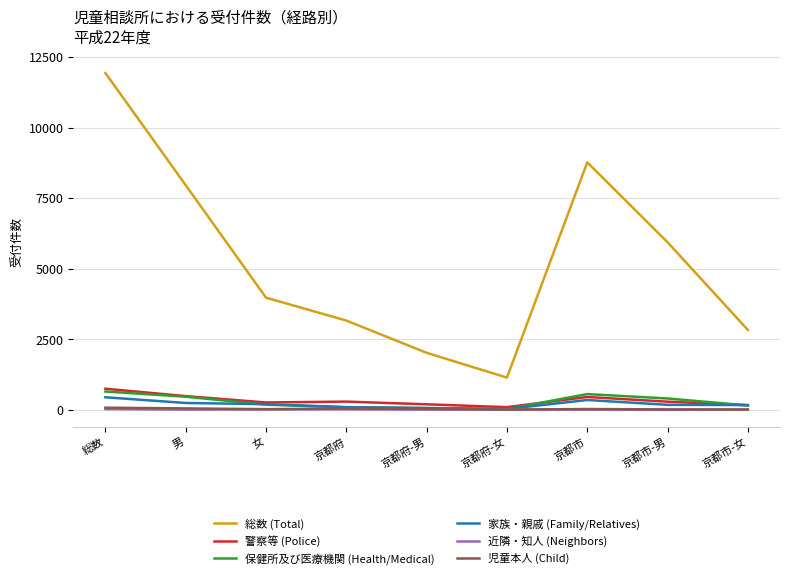

What is the difference between the maximum and minimum values in the 保健所及び医療機関 (Health/Medical) series?

622